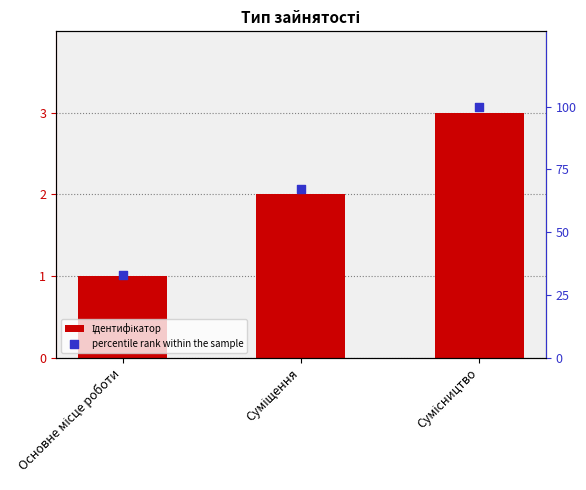

Which series reaches the maximum Y coordinate?

percentile rank within the sample